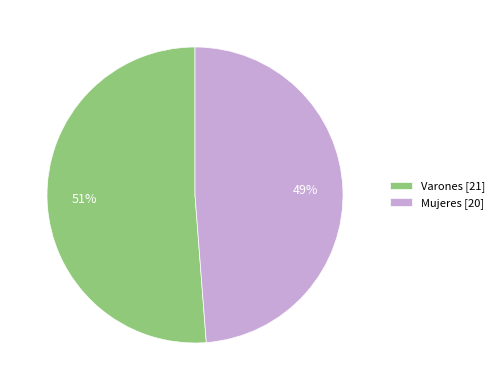

What is the ratio of the value at Mujeres [20] to the value at Varones [21]?

1.0